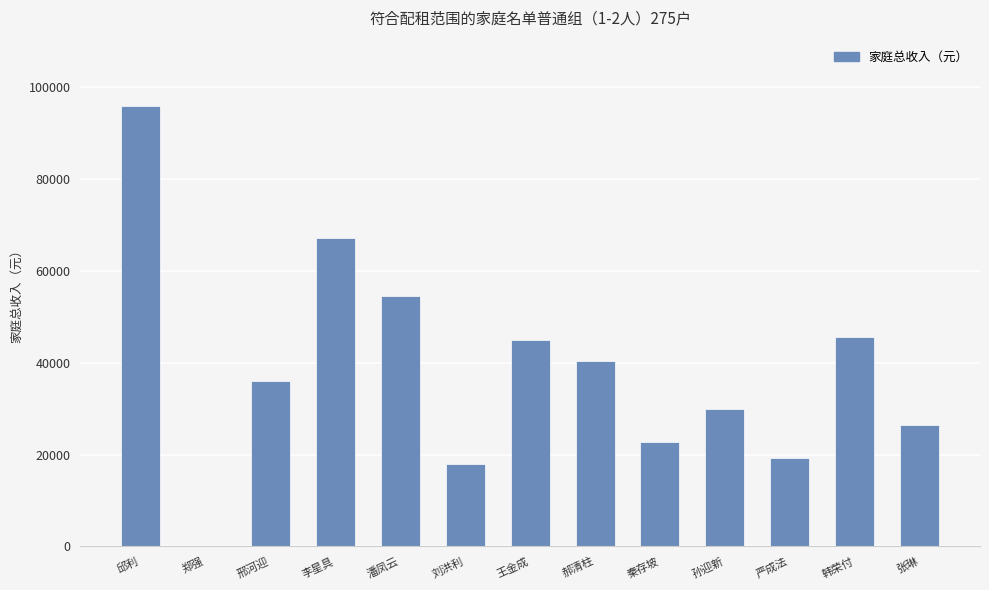

The value at 韩荣付 is 45600. True or false?

True